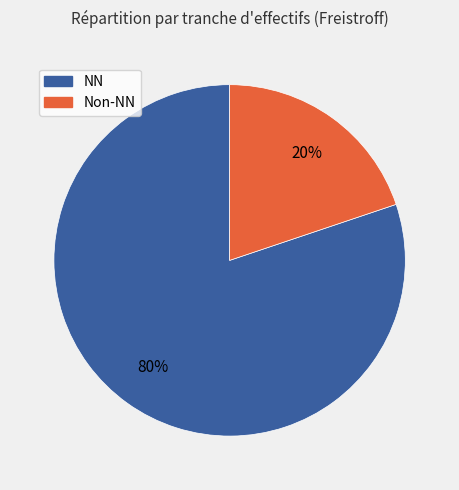

Approximately how many times larger is the value at NN compared to Non-NN?

4.0